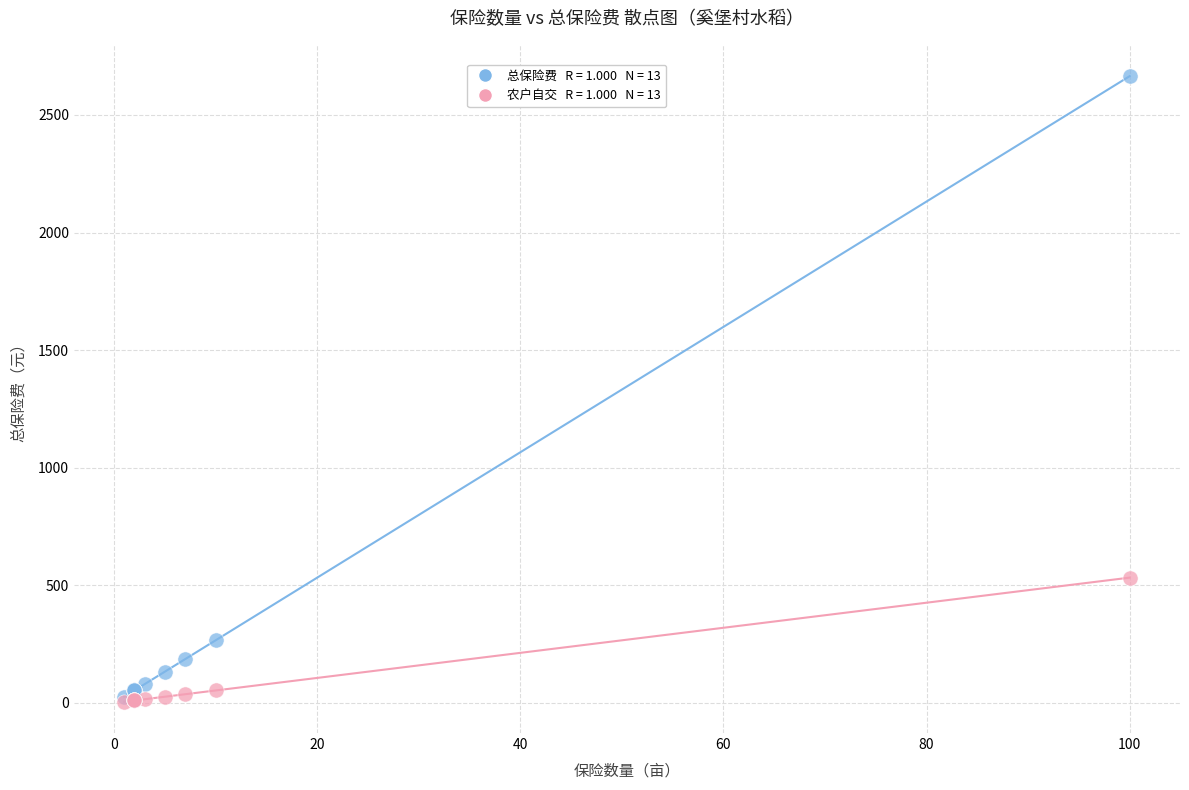

Across all series, what Y value is closest to 1335?

533.0